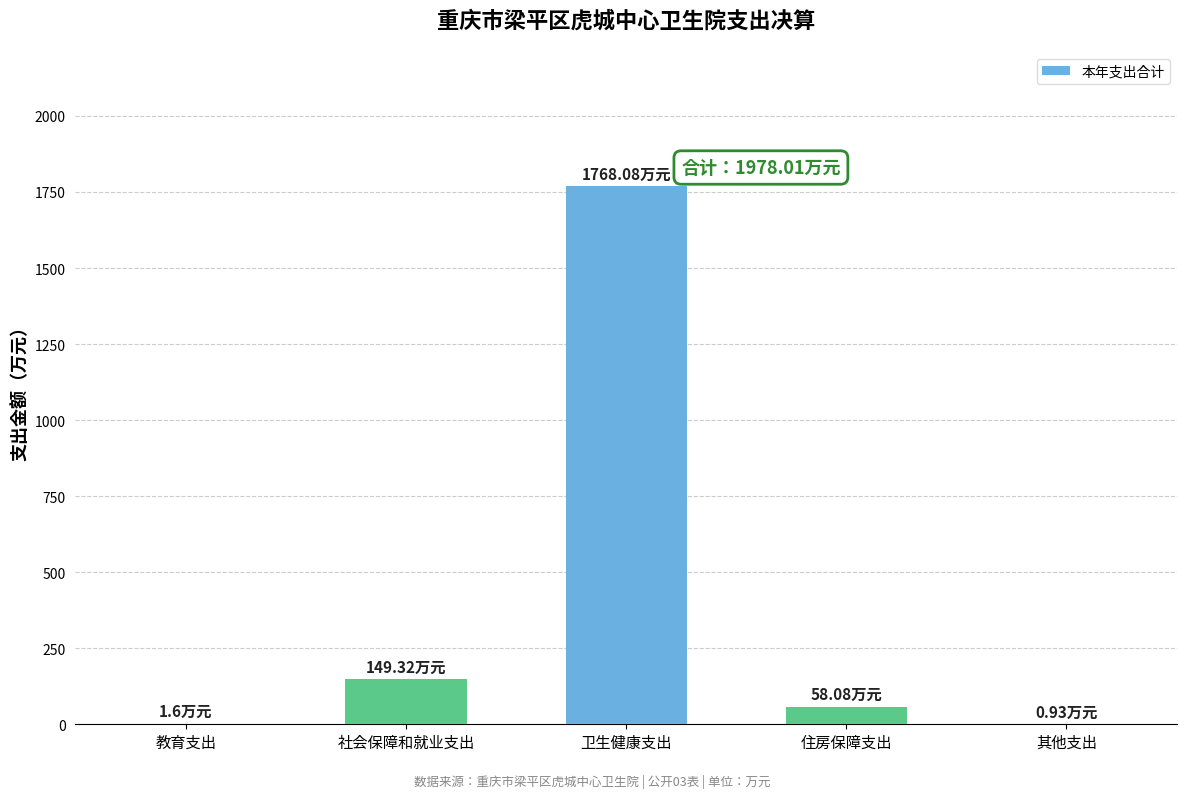

At which label is the value closest to 884?

社会保障和就业支出